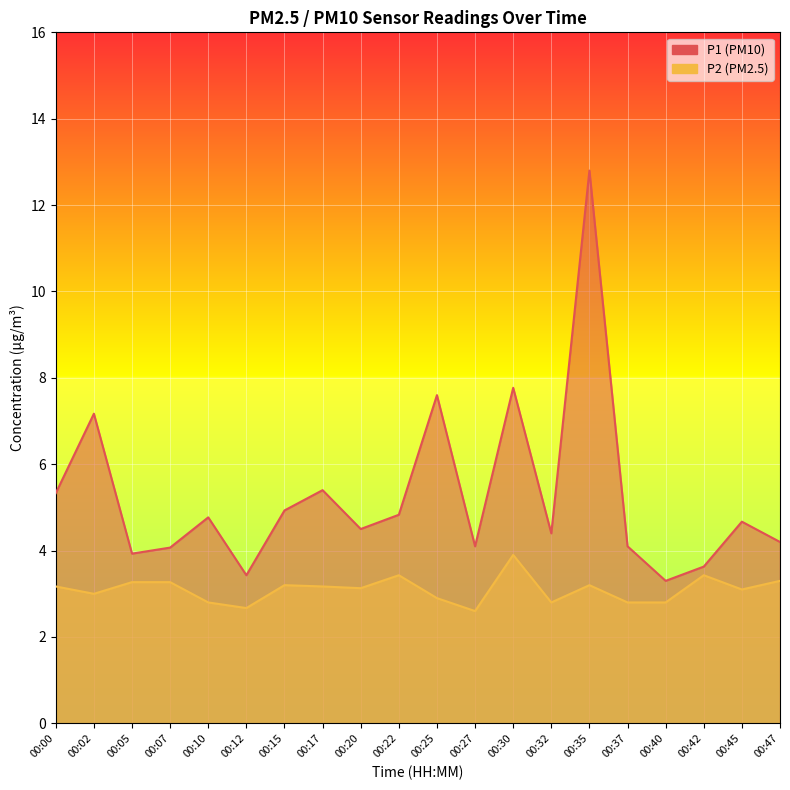

Rank the series by their maximum value, from lowest to highest.

P2, P1